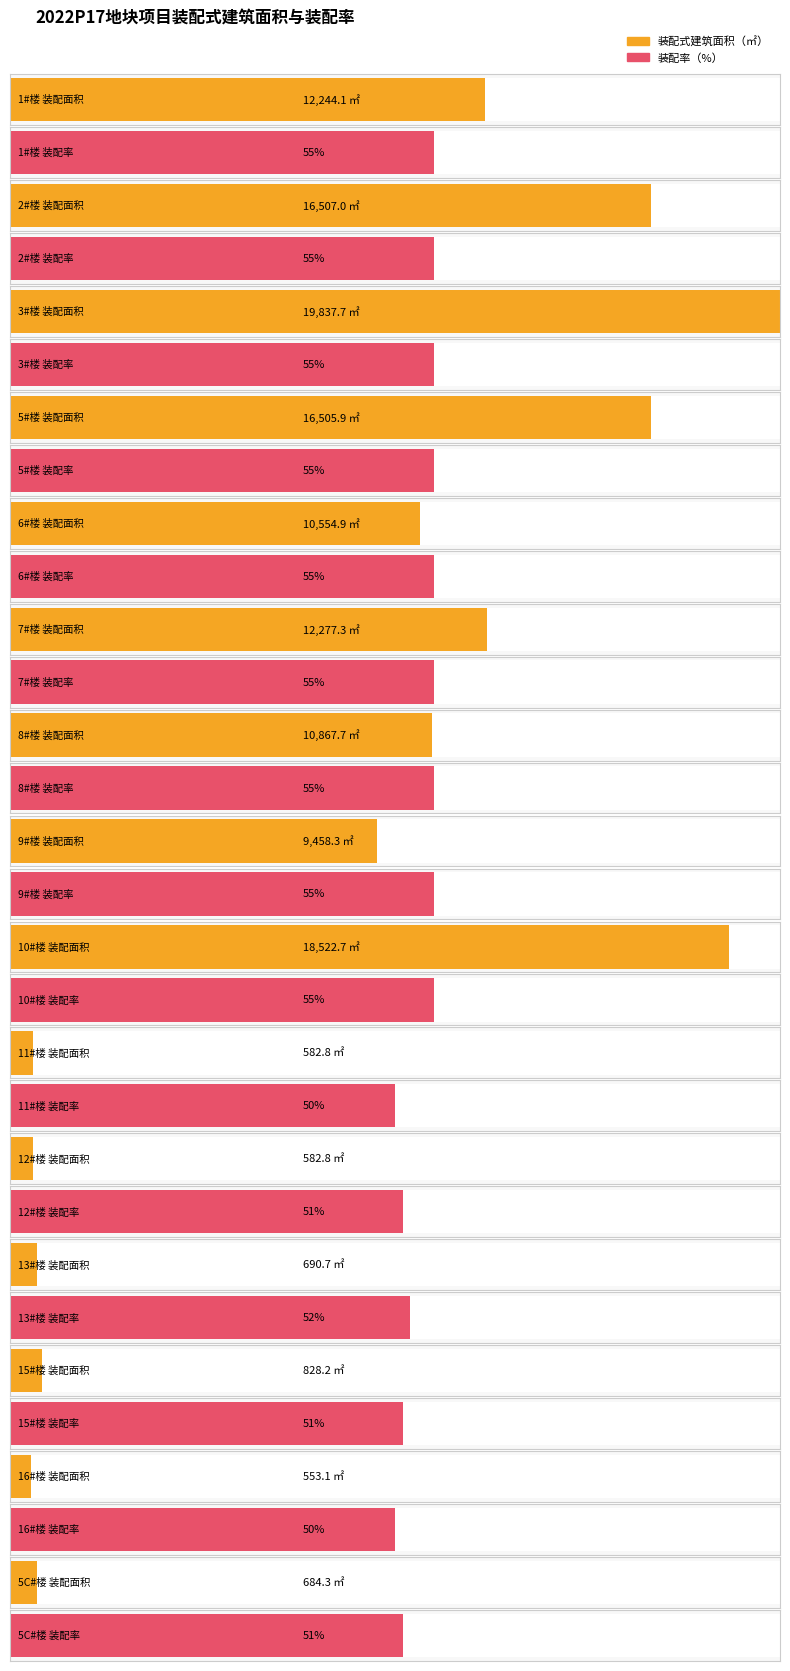

Which label corresponds to the largest value in the chart?

3#楼